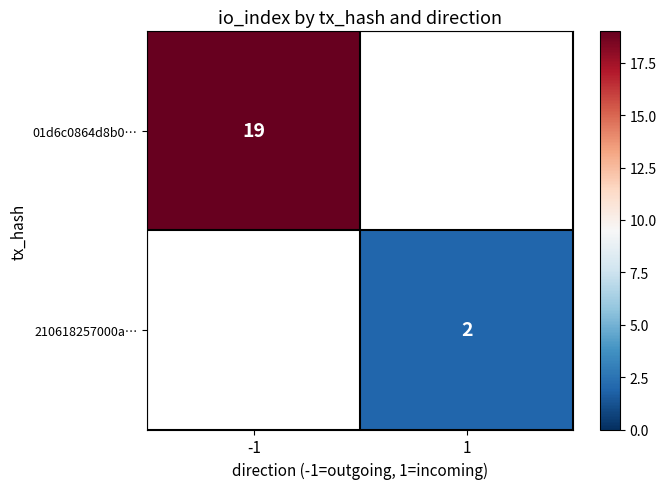

True or false: 210618257000a… has a value of 2 at 1.

True